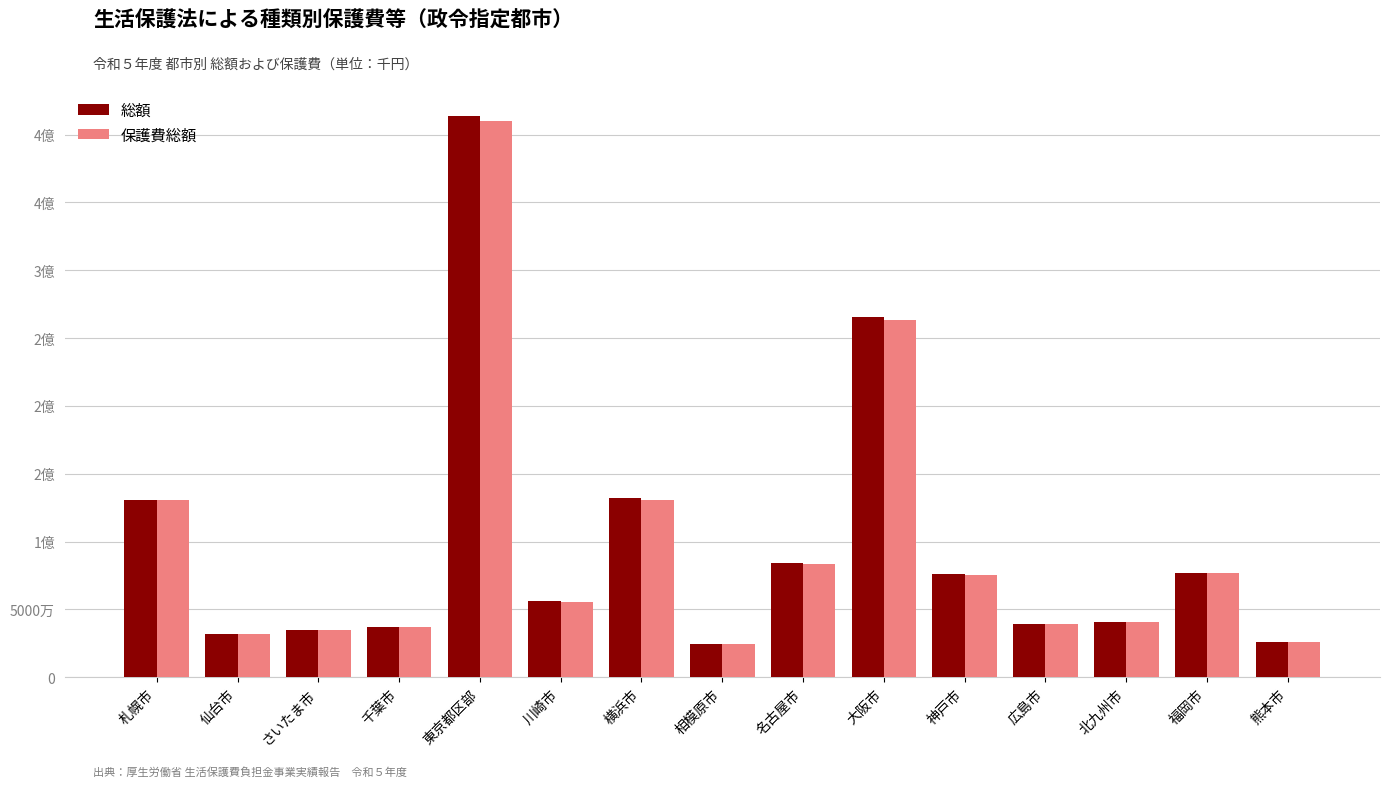

What are all the series names shown in the legend?

総額, 保護費総額